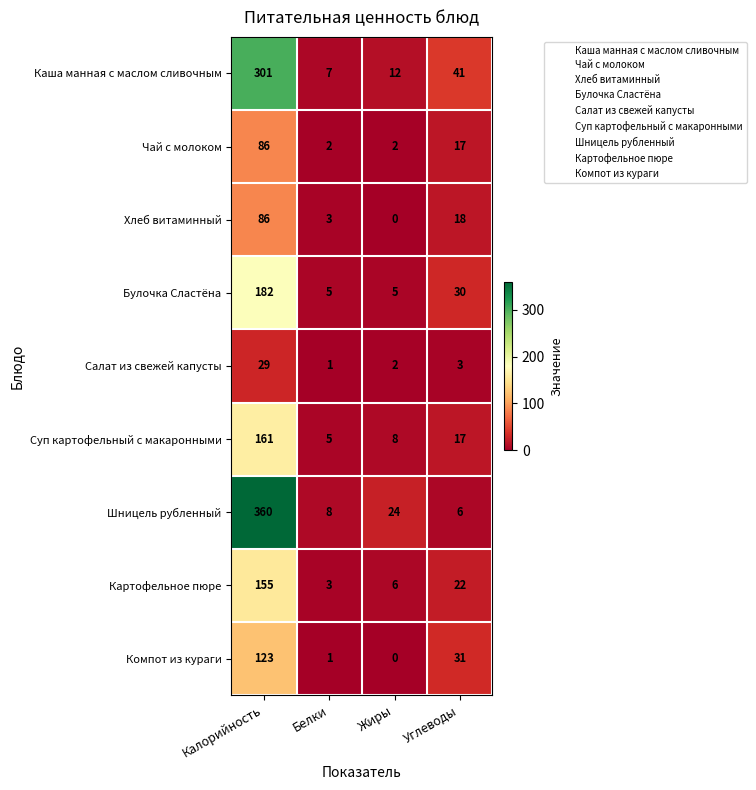

Rank the categories by Шницель рубленный value from lowest to highest.

Углеводы, Белки, Жиры, Калорийность